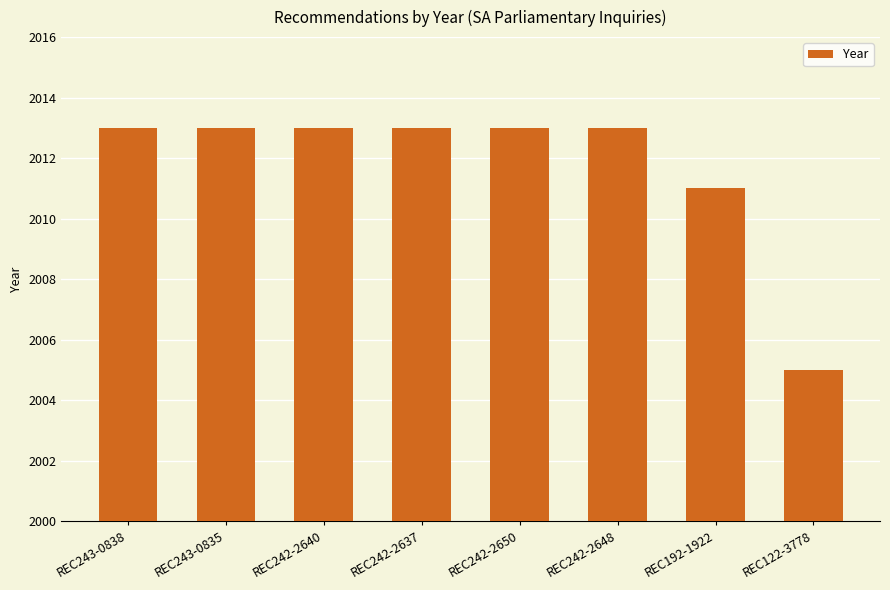

Reading right to left, what are all the values shown in this chart?

REC122-3778=2005	REC192-1922=2011	REC242-2648=2013	REC242-2650=2013	REC242-2637=2013	REC242-2640=2013	REC243-0835=2013	REC243-0838=2013